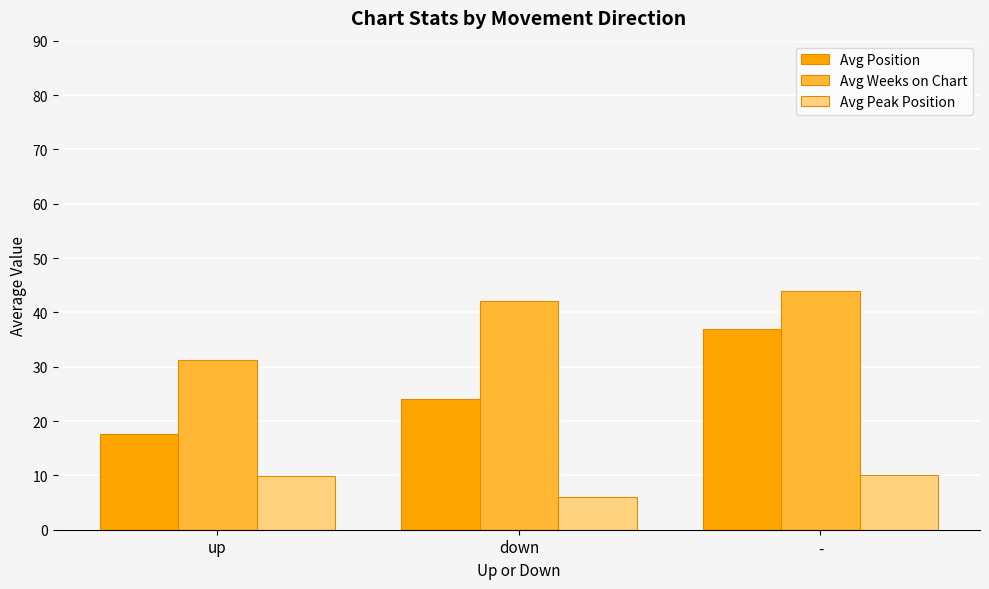

What is the total value across all series at -?

91.0